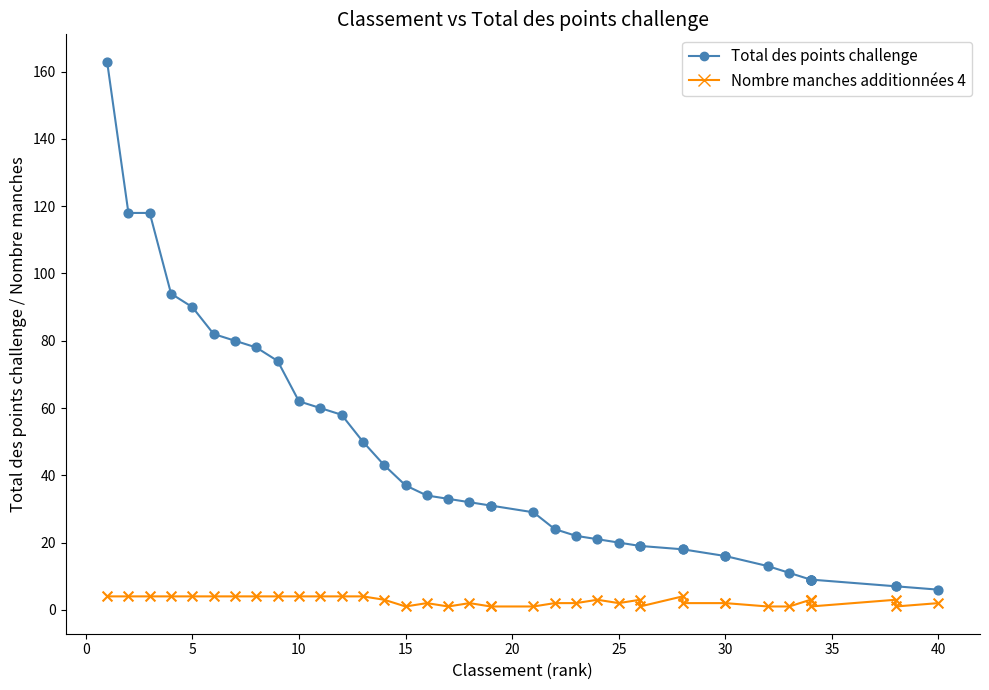

What are all the series names shown in the legend?

Total des points challenge, Nombre manches additionnées 4